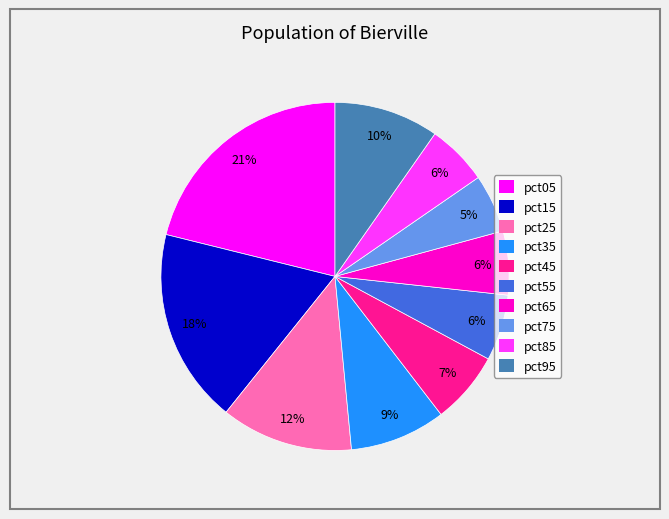

True or false: pct75 accounts for 1% of the total.

False